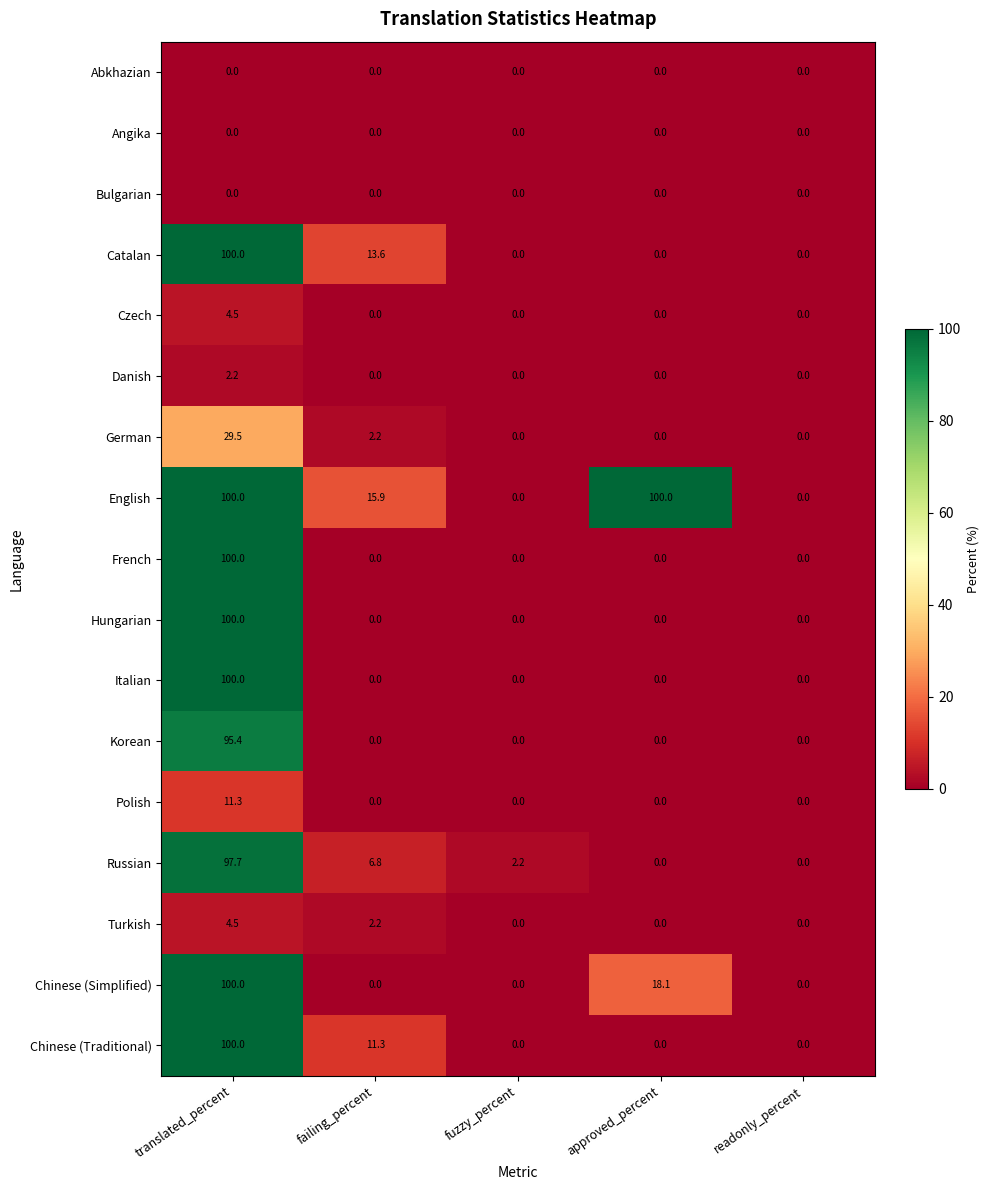

Is it true that Angika equals 0.0 at failing_percent?

True